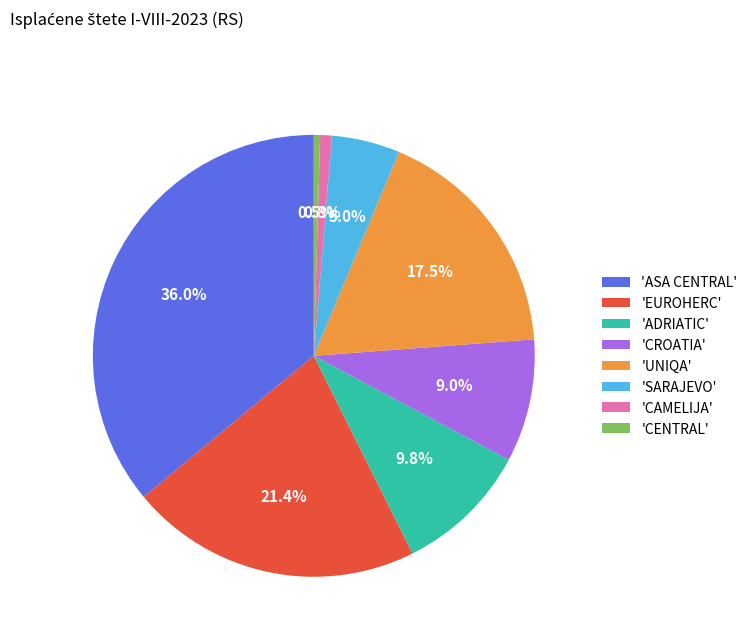

What is the largest slice in the pie chart?

'ASA CENTRAL'